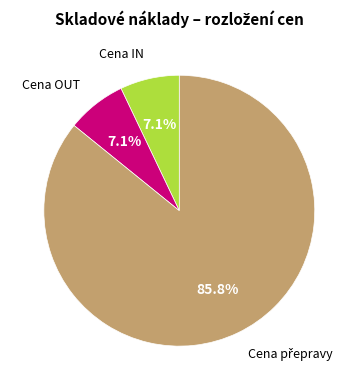

Approximately how many times larger is the value at Cena IN compared to Cena OUT?

1.0